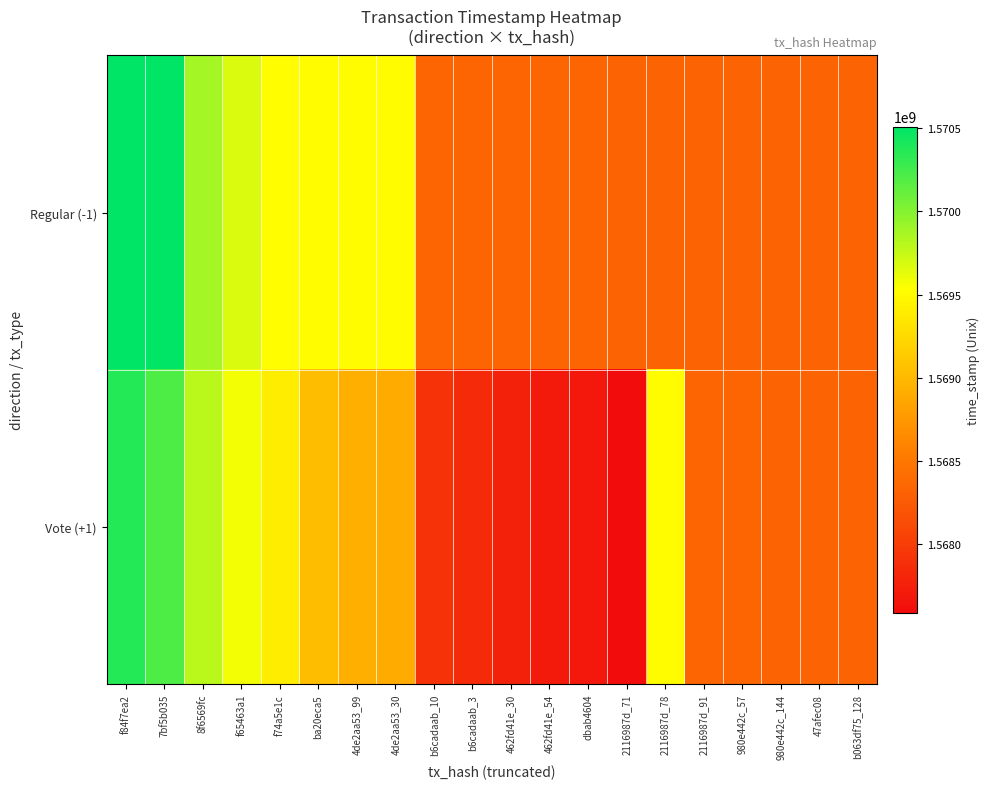

Which category has the lowest value across all series?

2116987d_71